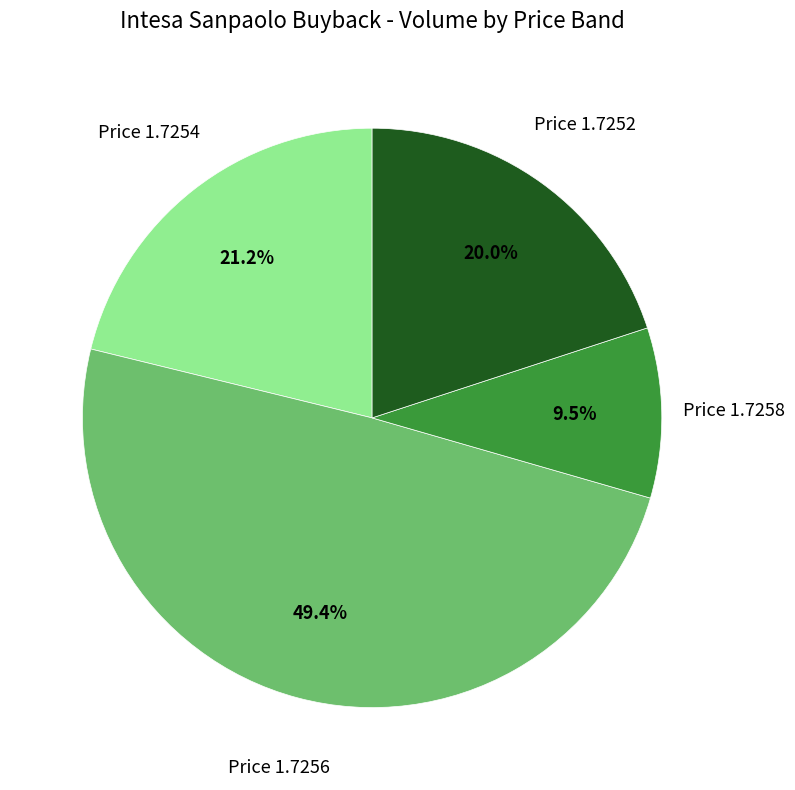

Does any single category account for the majority?

No